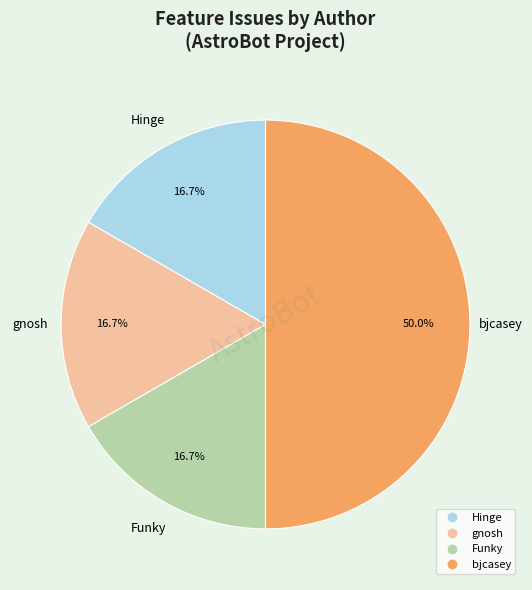

What is the ratio of the value at Funky to the value at Hinge?

1.0